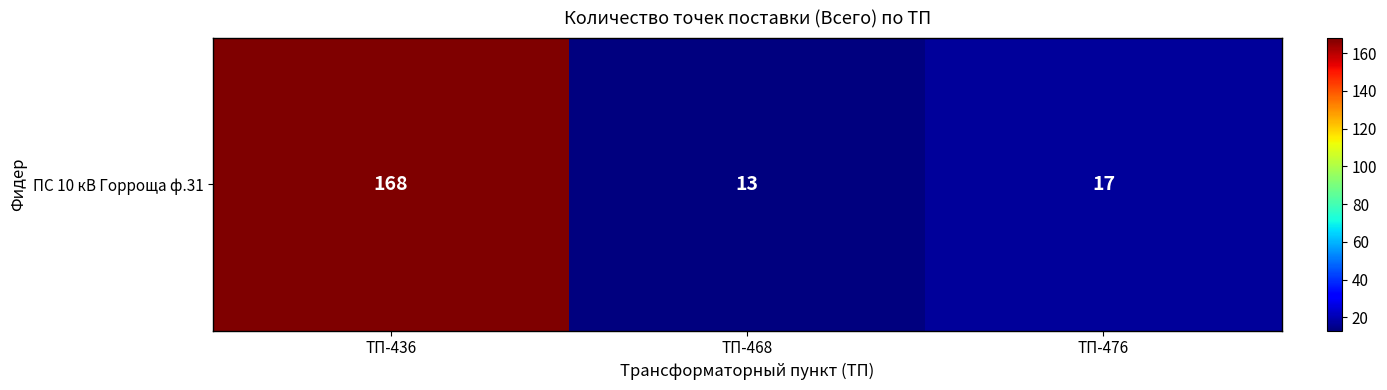

At which label is the value closest to 90?

ТП-476